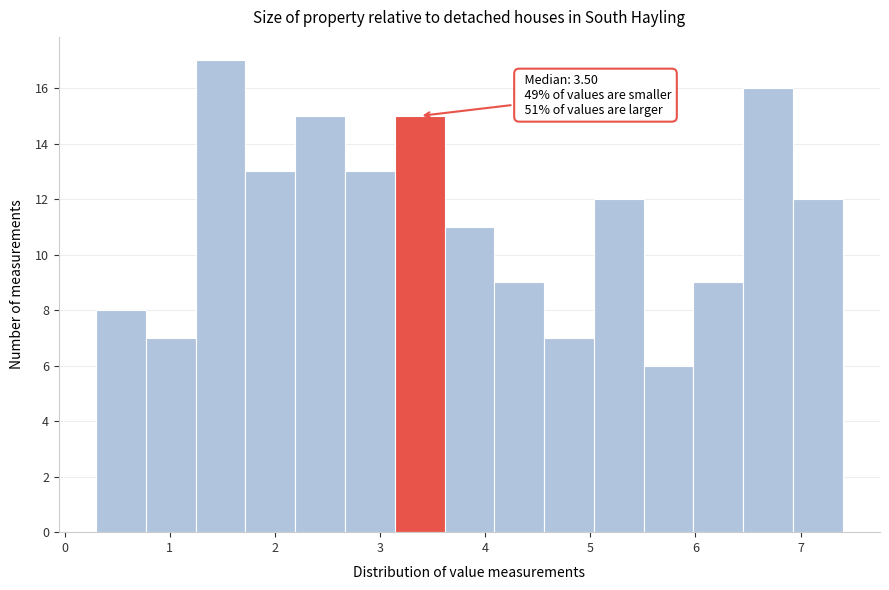

Which range on the x-axis has the tallest bar?

1.2 to 1.7